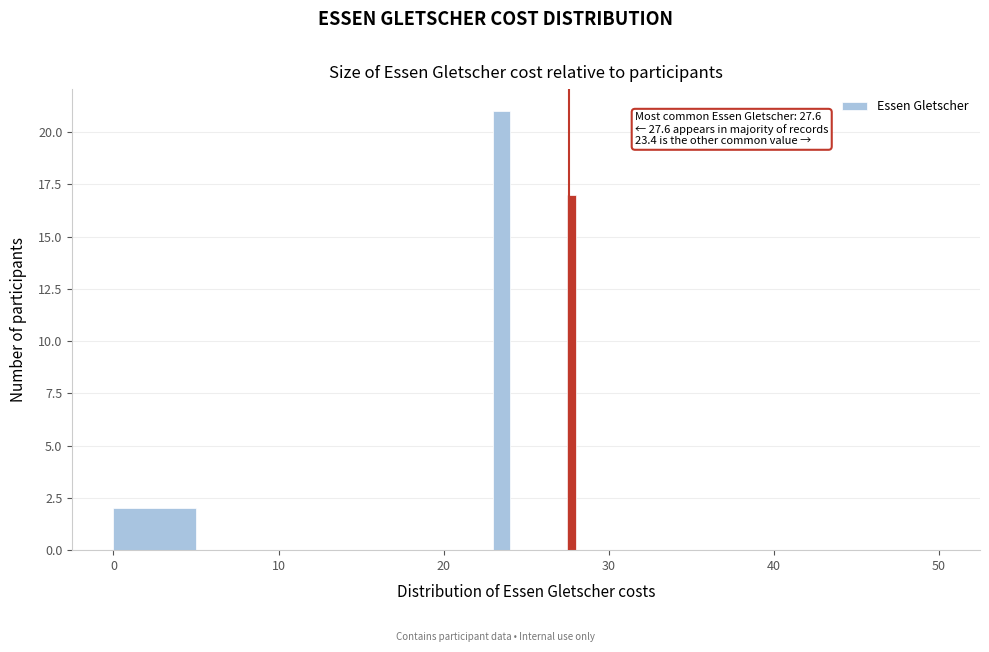

Around what value on the x-axis is the tallest bar? Give the approximate position of its centre, as read against the axis.

24